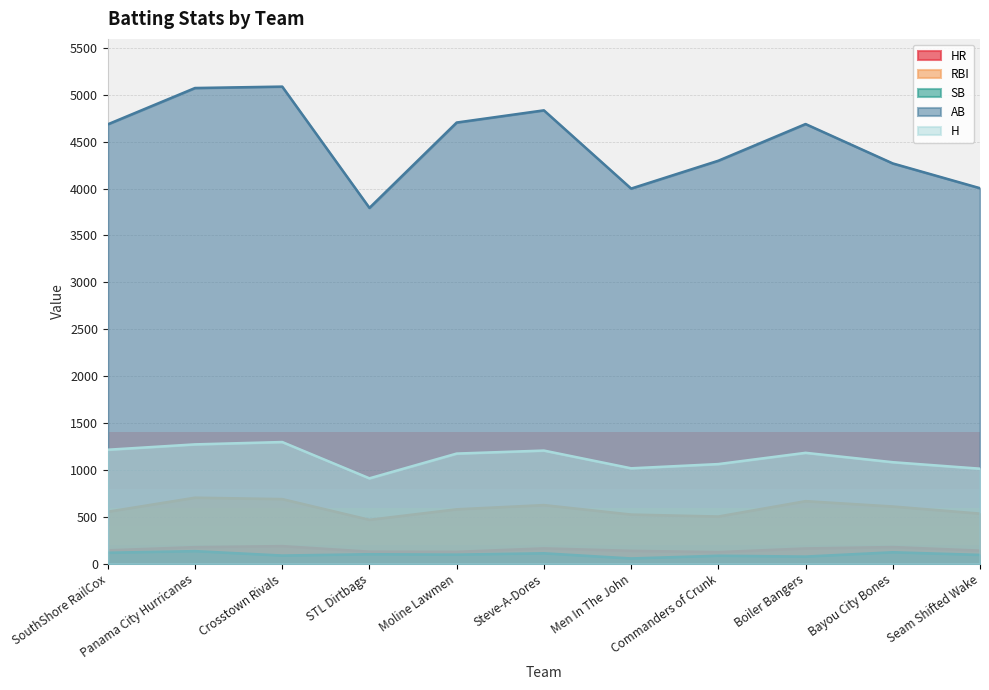

Rank the series at Bayou City Bones from highest to lowest value.

AB, H, RBI, HR, SB